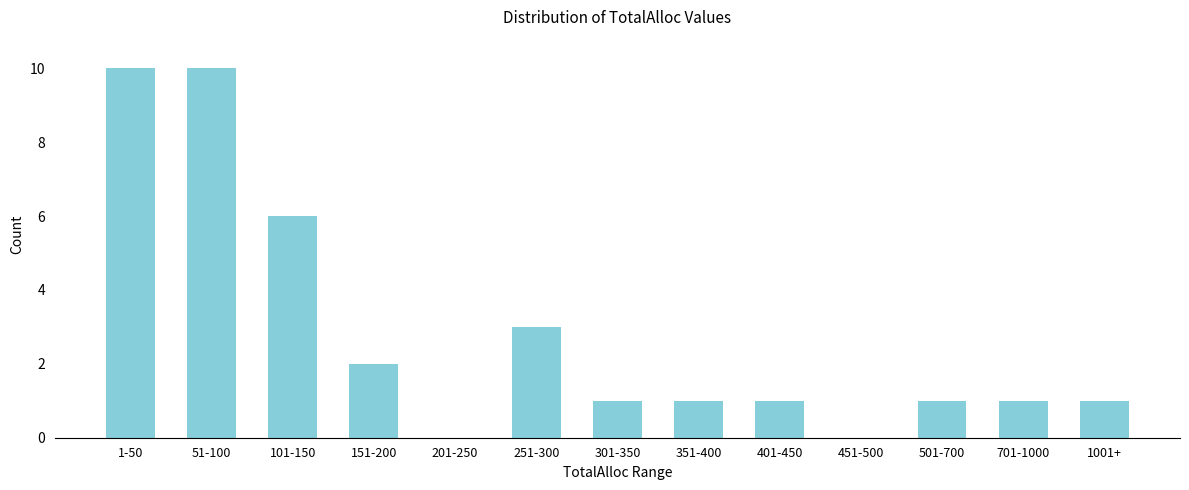

Reading left to right, transcribe all the data shown in this chart.

1-50=10	51-100=10	101-150=6	151-200=2	201-250=0	251-300=3	301-350=1	351-400=1	401-450=1	451-500=0	501-700=1	701-1000=1	1001+=1